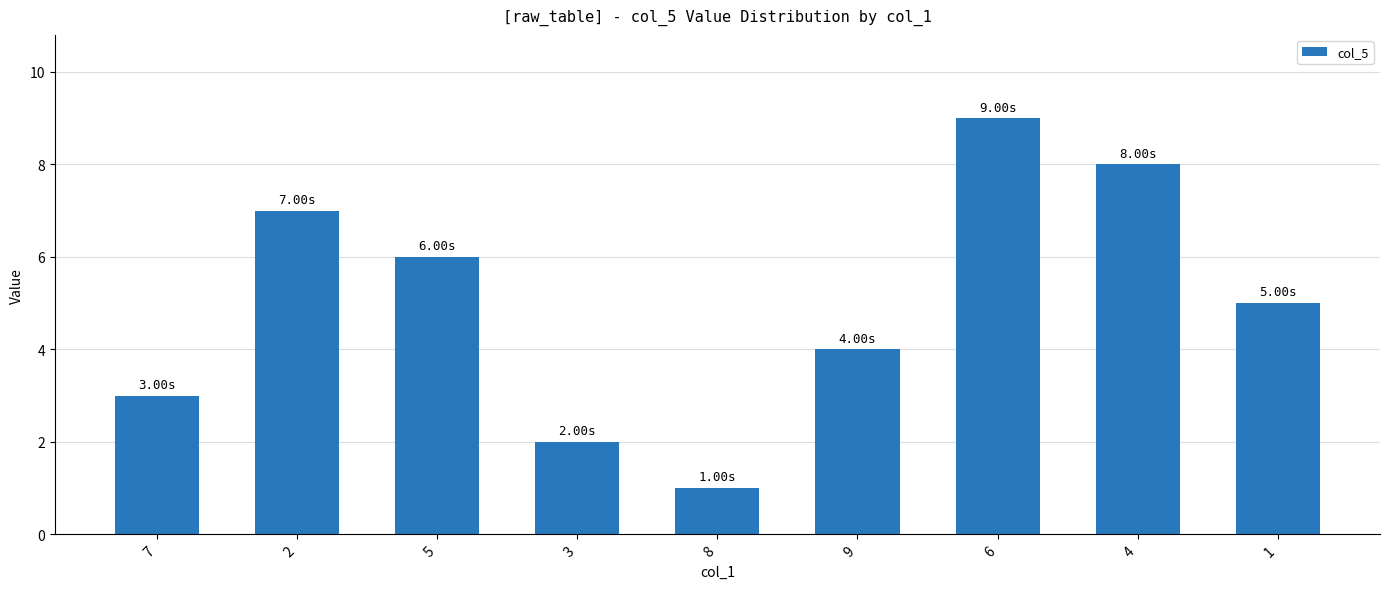

Is it true that the value at 6 is 16?

False